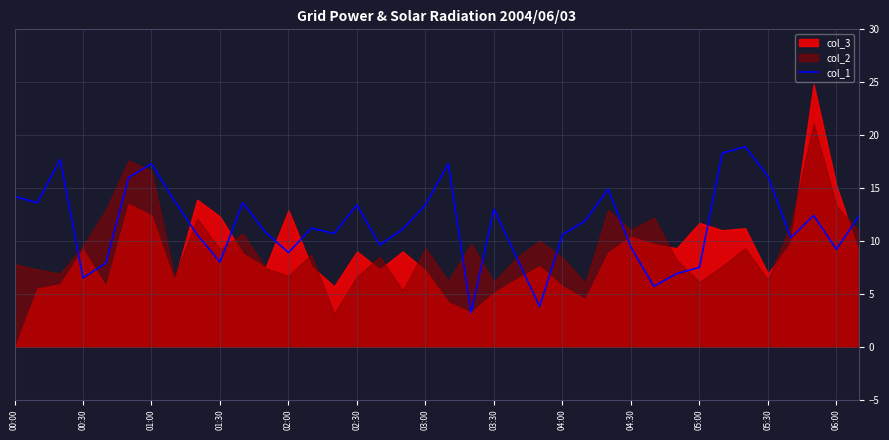

What is the sum of all values?

438.5